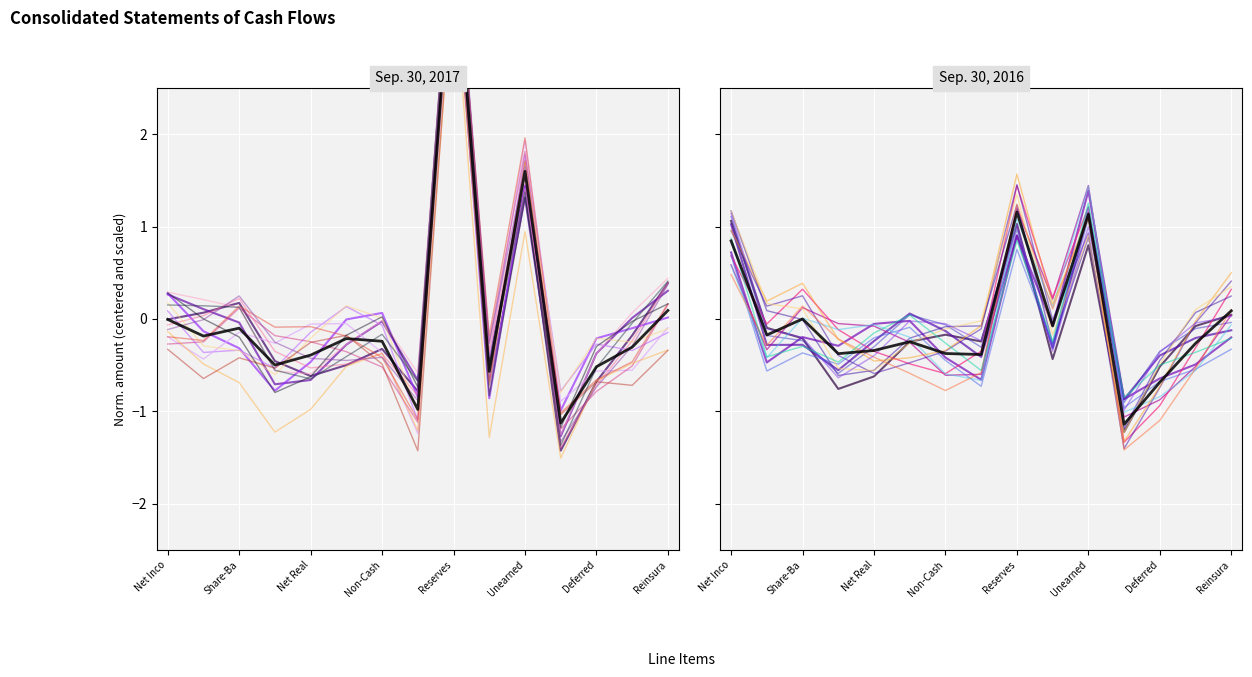

Where is the first local maximum for Sep. 30, 2017?

Share-Ba